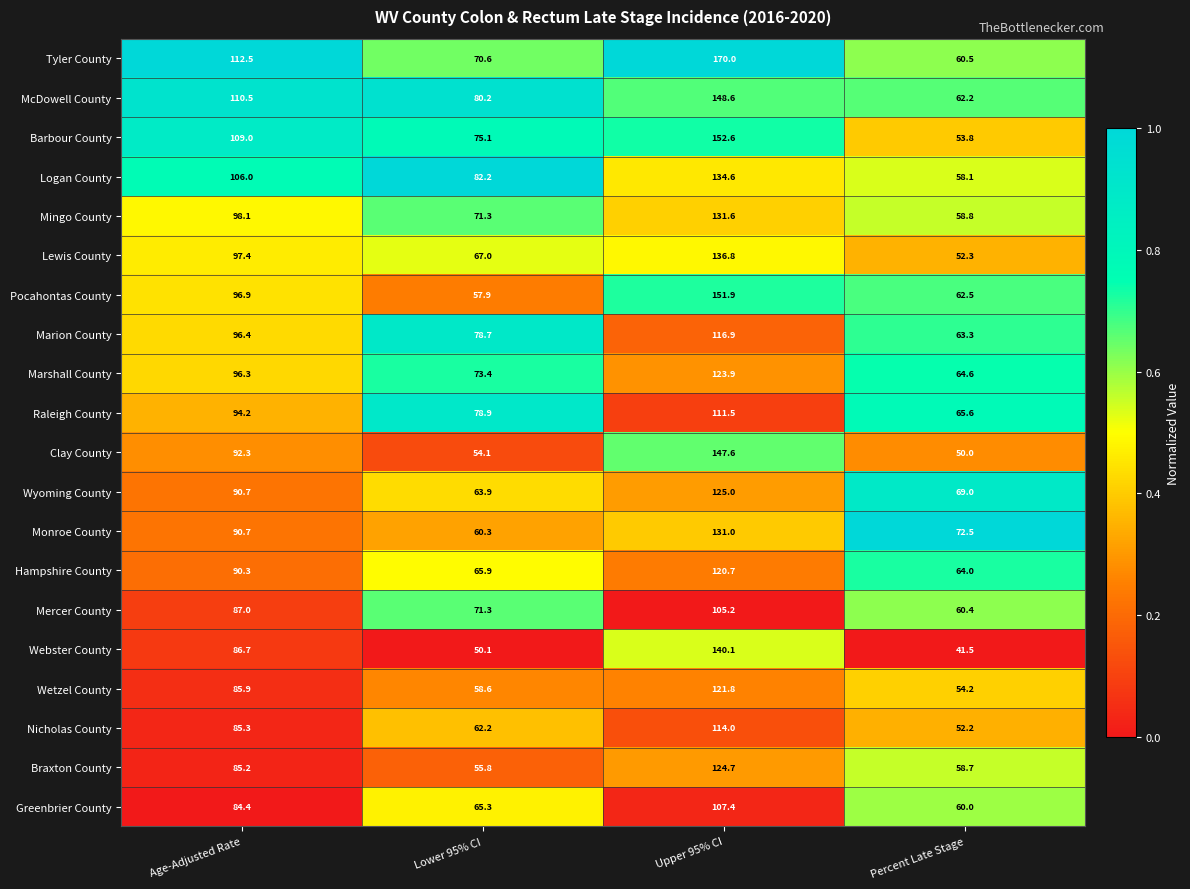

Which label corresponds to the largest value in the chart?

Upper 95% CI